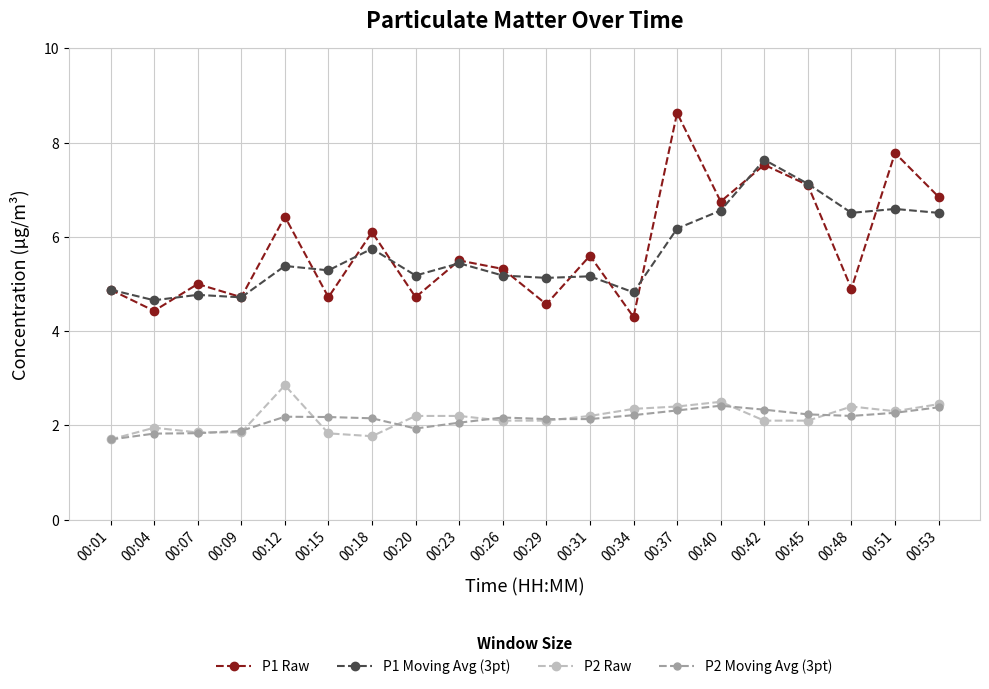

What is the spread (max minus min) of values at 00:29?

3.0